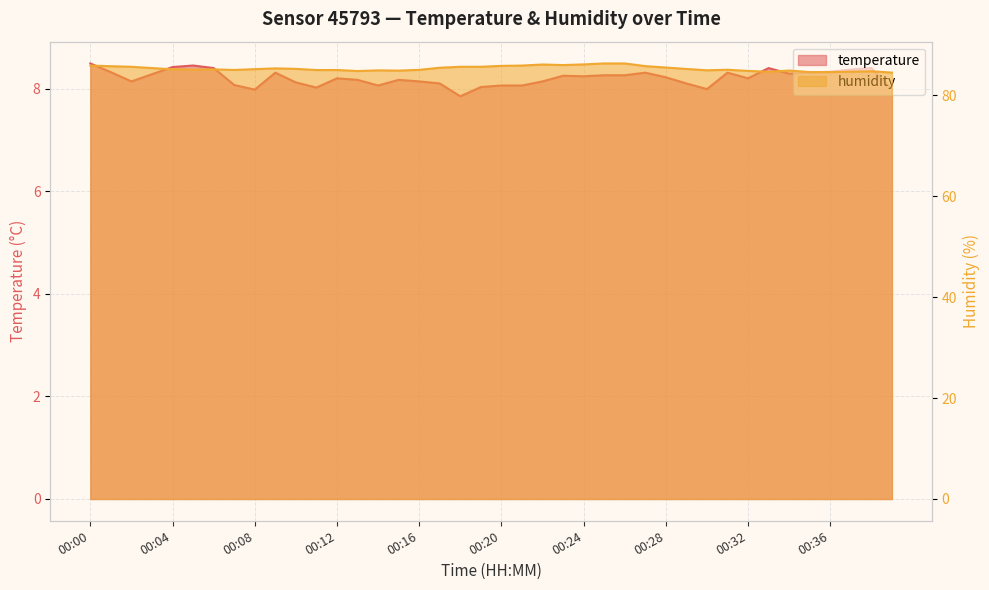

Reading left to right, list all the values displayed in this chart.

temperature: 00:00=8.5	00:01=8.3	00:02=8.1	00:03=8.3	00:04=8.4	00:05=8.4	00:06=8.4	00:07=8.1	00:08=8.0	00:09=8.3	00:10=8.1	00:11=8.0	00:12=8.2	00:13=8.2	00:14=8.1	00:15=8.2	00:16=8.1	00:17=8.1	00:18=7.8	00:19=8.0	00:20=8.1	00:21=8.1	00:22=8.1	00:23=8.2	00:24=8.2	00:25=8.3	00:26=8.3	00:27=8.3	00:28=8.2	00:29=8.1	00:30=8.0	00:31=8.3	00:32=8.2	00:33=8.4	00:34=8.3	00:35=8.3	00:36=8.3	00:37=8.4	00:38=8.4	00:39=8.0
humidity: 00:00=85.9	00:01=85.8	00:02=85.7	00:03=85.4	00:04=85.2	00:05=85.1	00:06=85.2	00:07=85.0	00:08=85.2	00:09=85.3	00:10=85.3	00:11=85.0	00:12=85.0	00:13=84.8	00:14=85.0	00:15=84.9	00:16=85.1	00:17=85.5	00:18=85.7	00:19=85.7	00:20=85.8	00:21=85.9	00:22=86.1	00:23=86.0	00:24=86.1	00:25=86.3	00:26=86.3	00:27=85.8	00:28=85.5	00:29=85.2	00:30=85.0	00:31=85.1	00:32=84.8	00:33=84.7	00:34=84.9	00:35=84.6	00:36=84.6	00:37=84.7	00:38=84.8	00:39=84.5